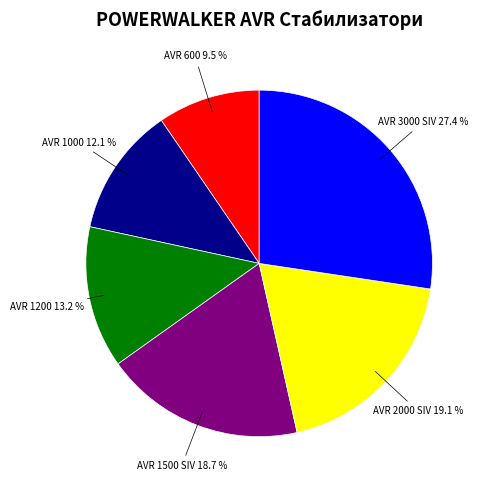

Does any single category account for the majority?

No